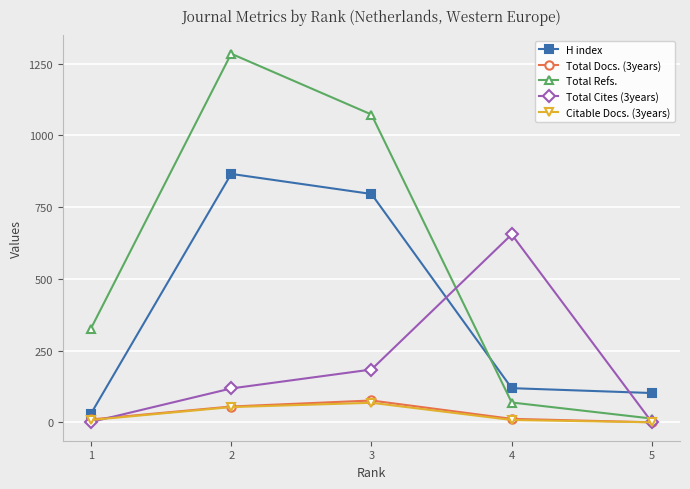

How many intersections are there between H index and Total Refs.?

1